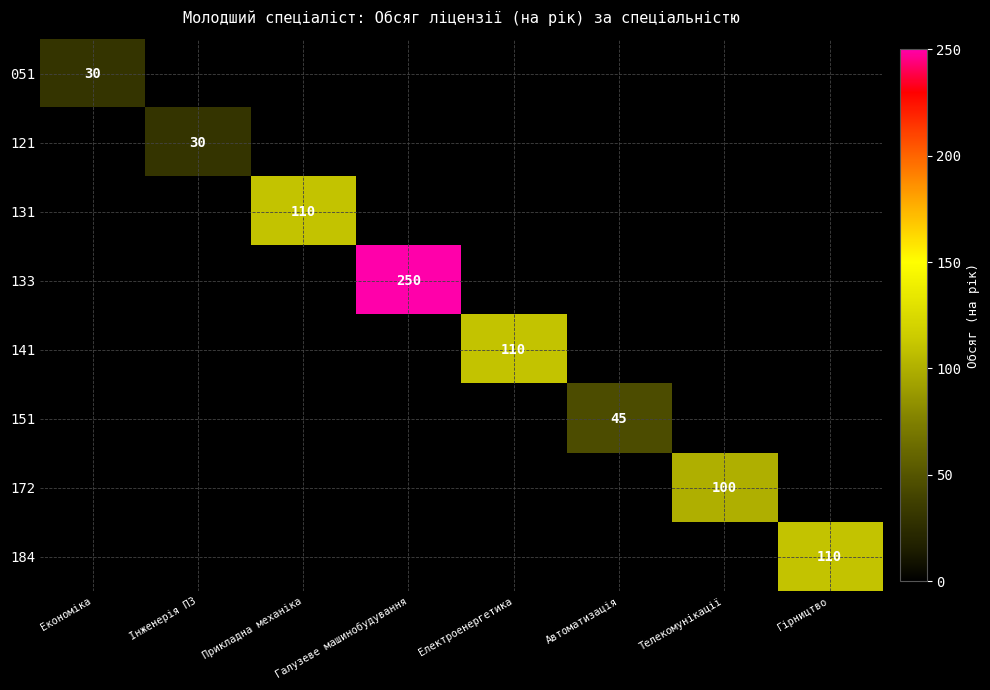

The 184 series shows 61 at Автоматизація. True or false?

False